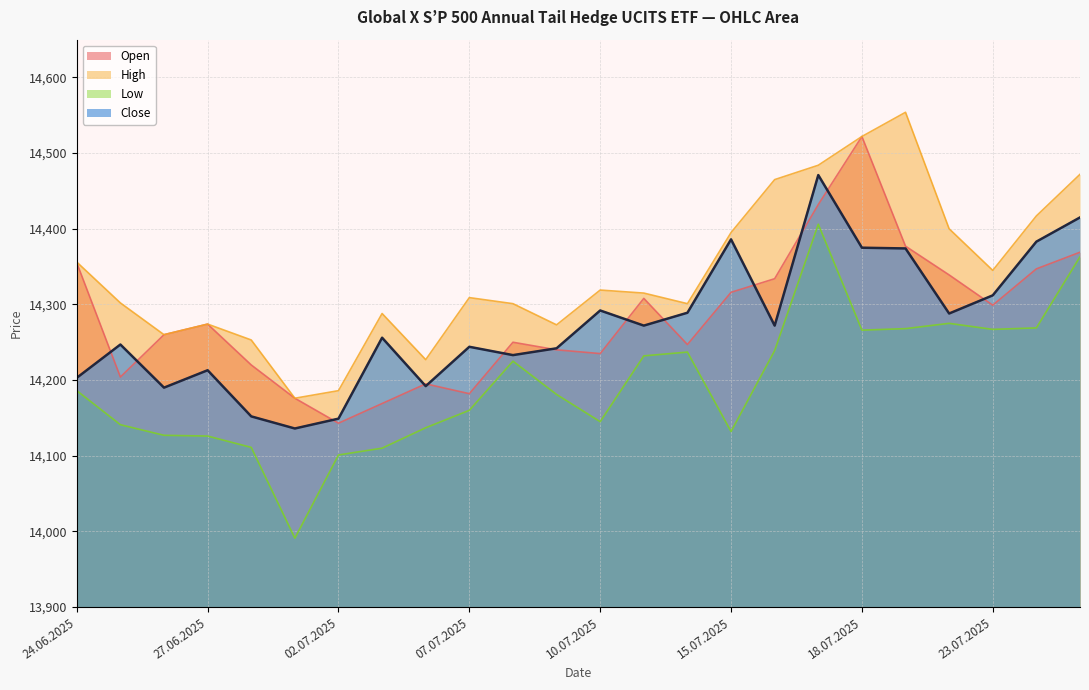

List the labels in order of High value, largest first.

21.07.2025, 18.07.2025, 17.07.2025, 25.07.2025, 16.07.2025, 24.07.2025, 22.07.2025, 15.07.2025, 24.06.2025, 23.07.2025, 10.07.2025, 11.07.2025, 07.07.2025, 25.06.2025, 08.07.2025, 14.07.2025, 03.07.2025, 27.06.2025, 09.07.2025, 26.06.2025, 30.06.2025, 04.07.2025, 02.07.2025, 01.07.2025